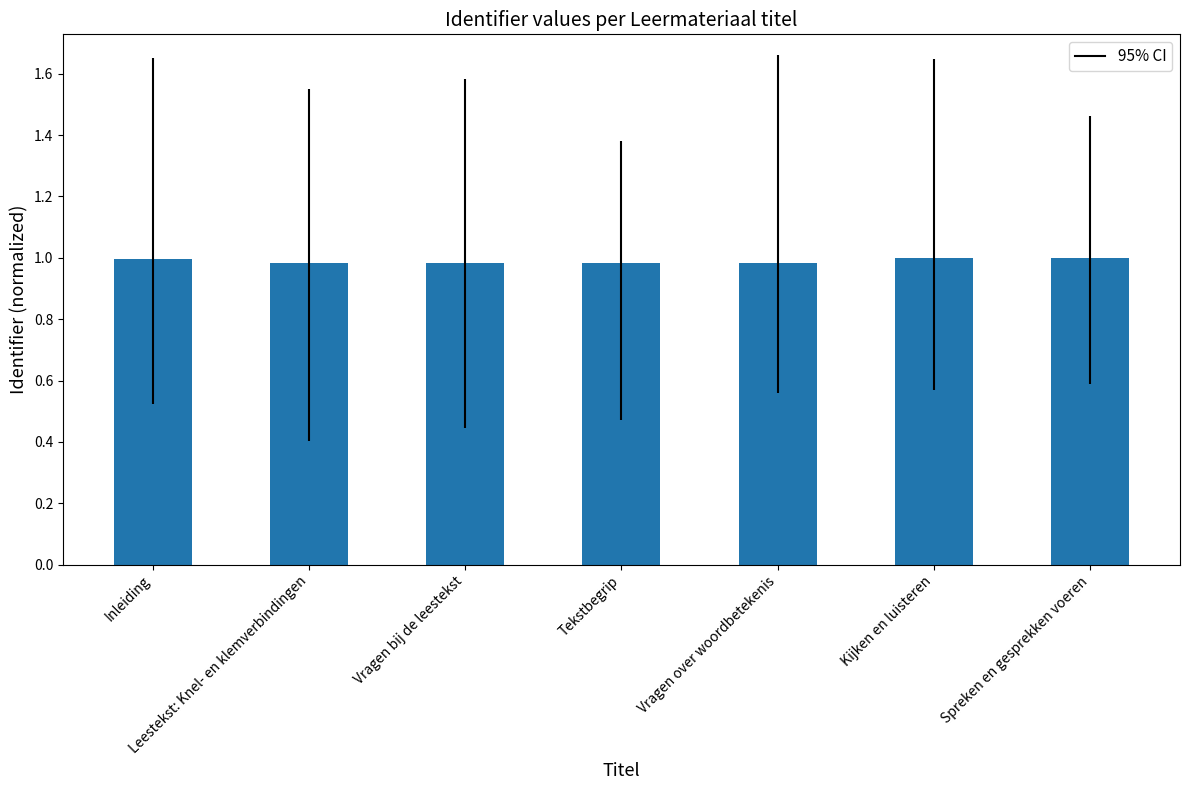

What is the label of the 1st bar from the right?

Spreken en gesprekken voeren